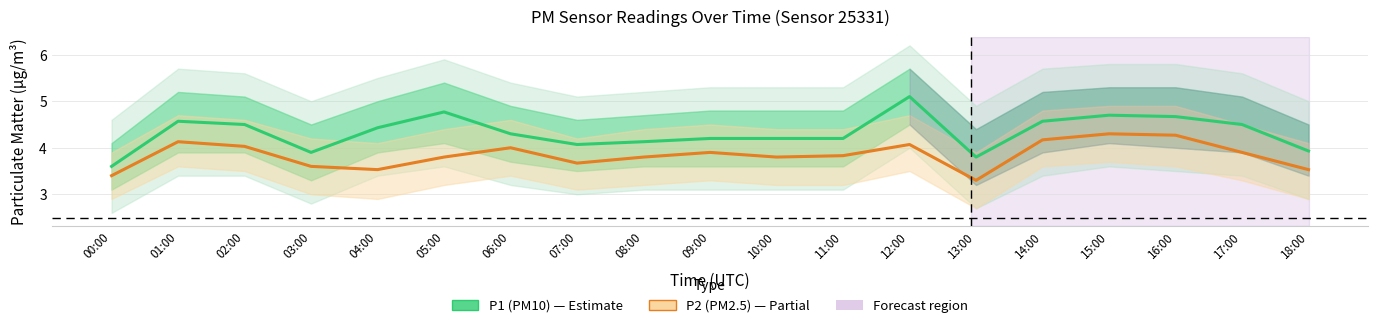

List the series in order of their peak value, highest first.

P1 (PM10), P2 (PM2.5)